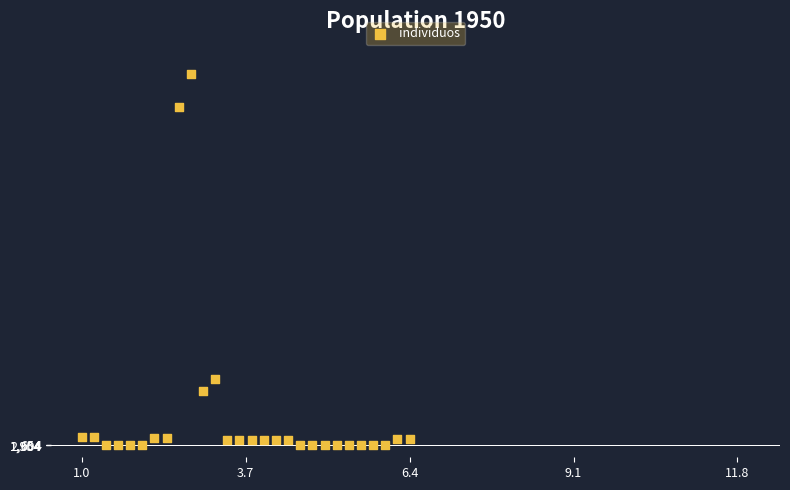

What Y value in the scatter plot is closest to 3103876?

1102339.4